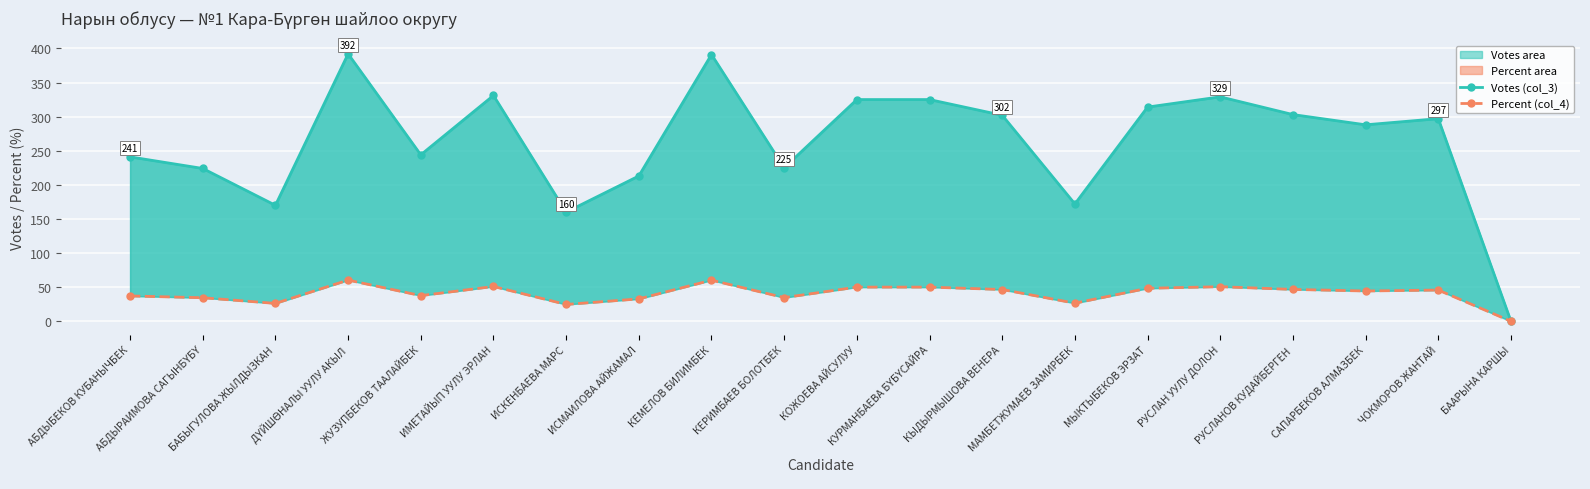

What is the label of the 9th point from the left?

КЕМЕЛОВ БИЛИМБЕК